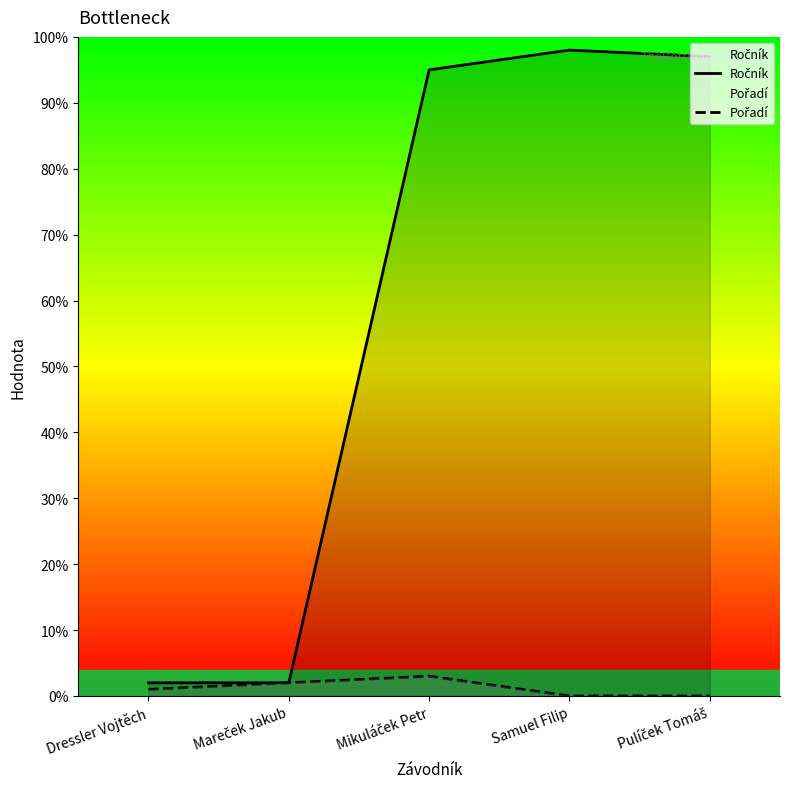

Does the chart have visible grid lines?

No